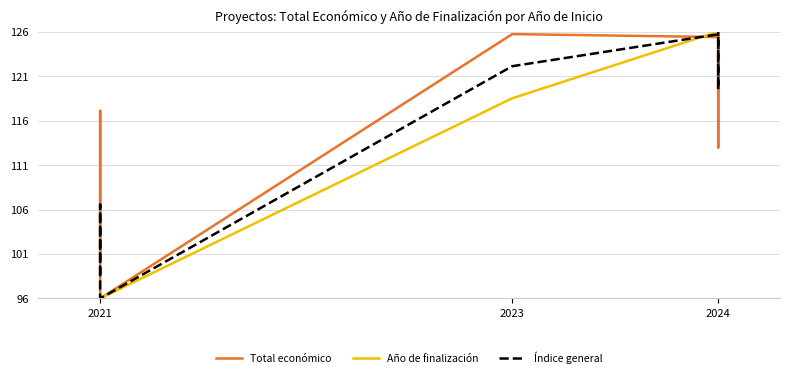

True or false: Año de finalización has more than 2 points higher than both neighbors.

False